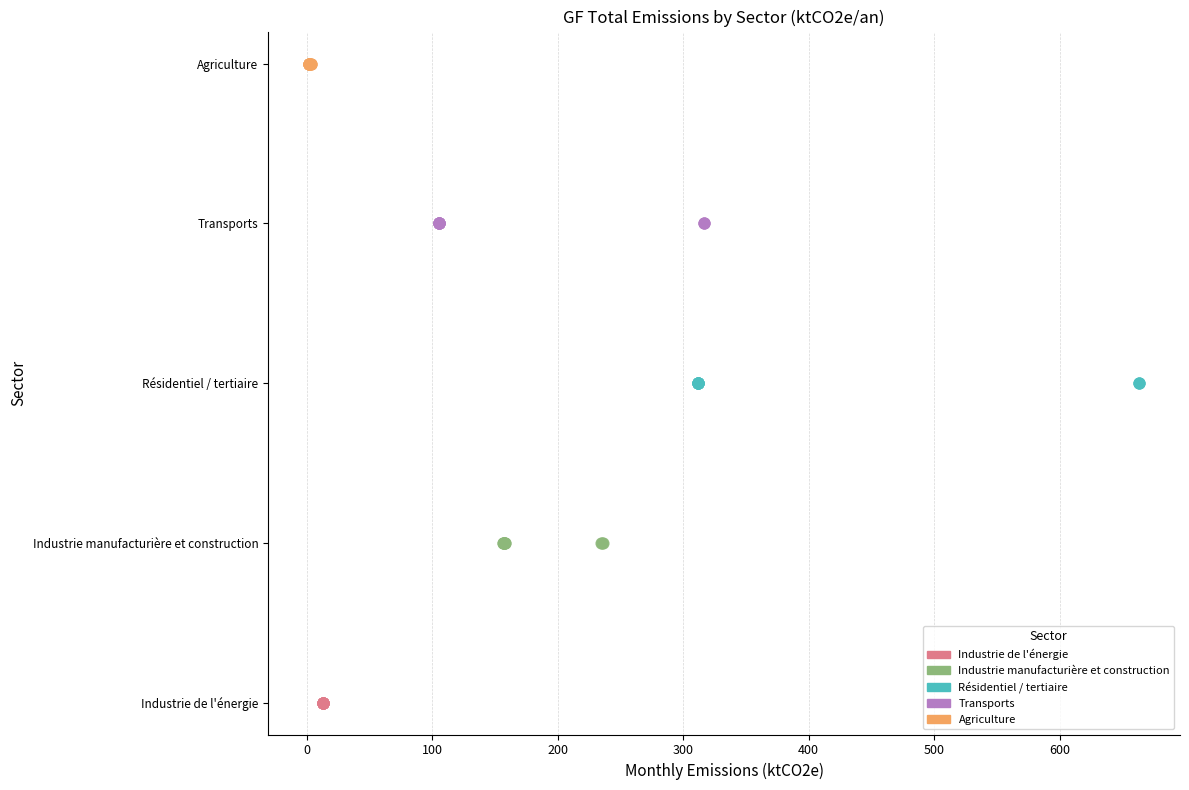

What are all the series names shown in the legend?

Industrie de l'énergie, Industrie manufacturière et construction, Résidentiel / tertiaire, Transports, Agriculture